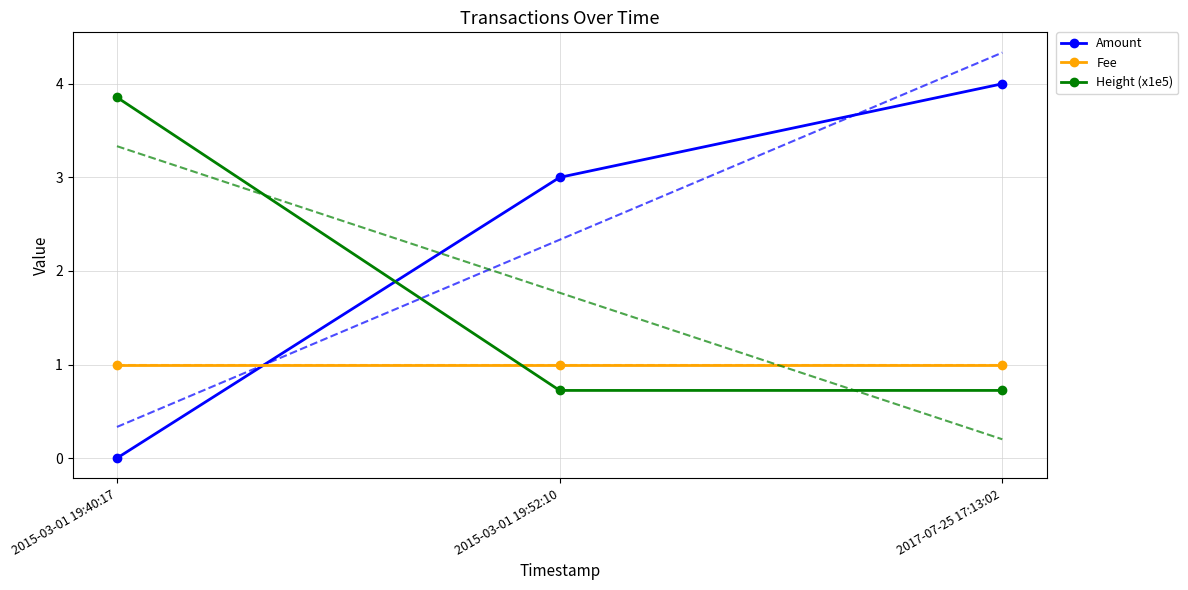

How many lines are shown in the chart?

3